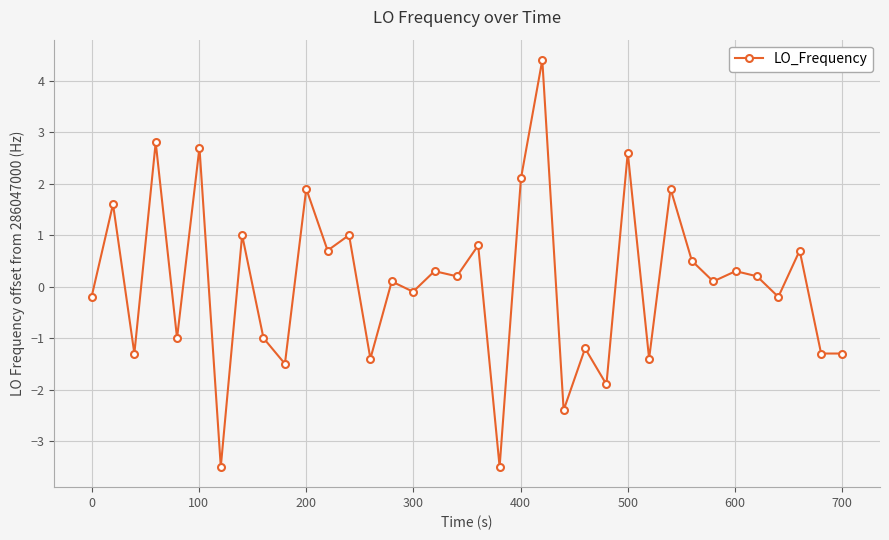

True or false: the data has more than 1 interior local peaks.

True